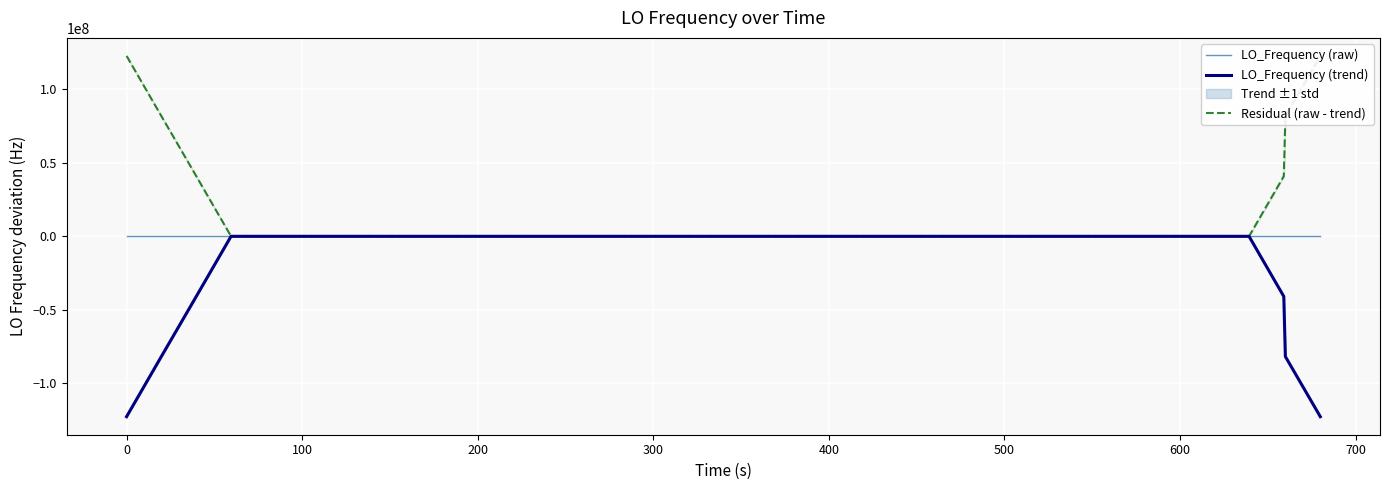

What is the value of the LO_Frequency (trend) point at the 12th from the left?

-1.5